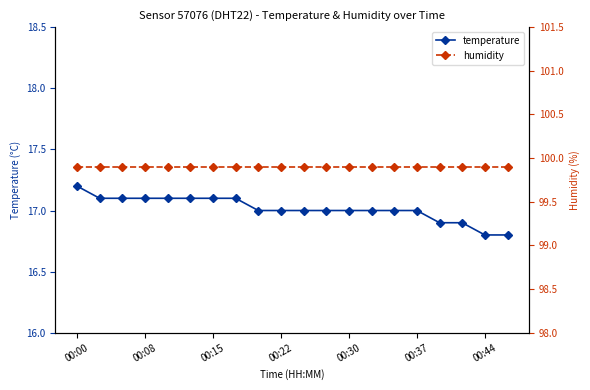

What are all the series names shown in the legend?

temperature, humidity